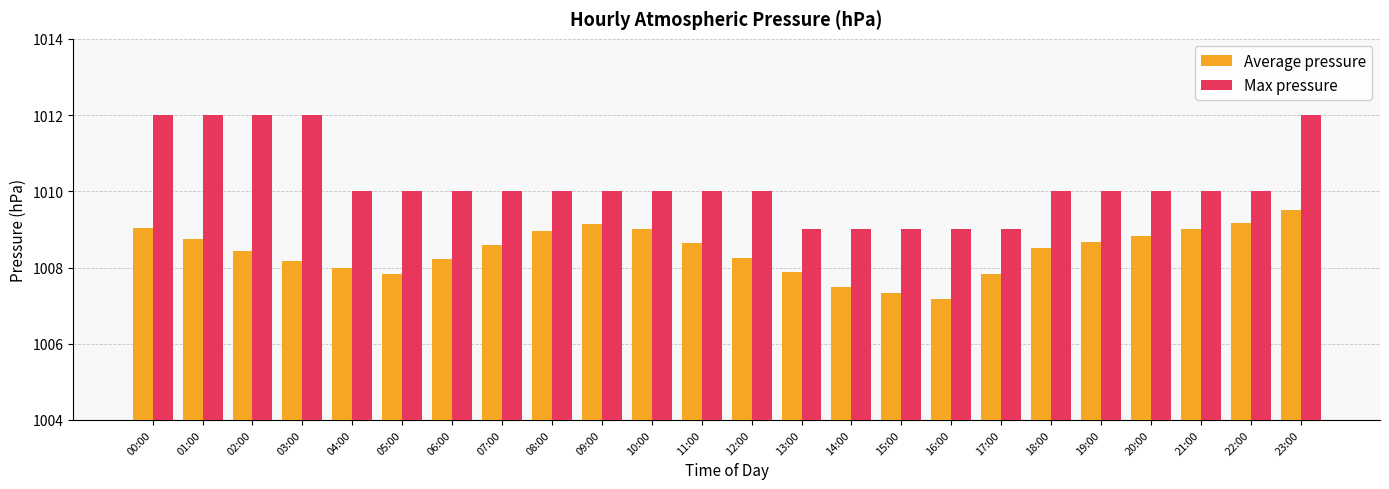

How many groups of bars are there?

24